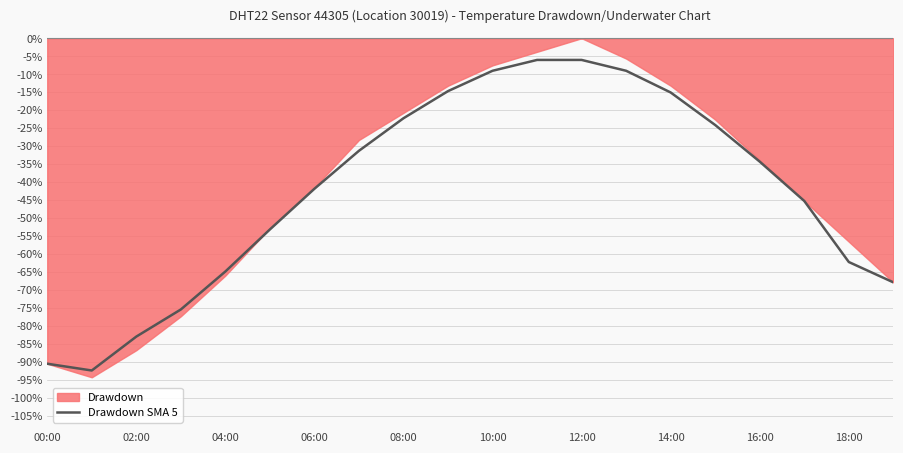

The Drawdown SMA 5 series shows -156.5 at 00:00. True or false?

False